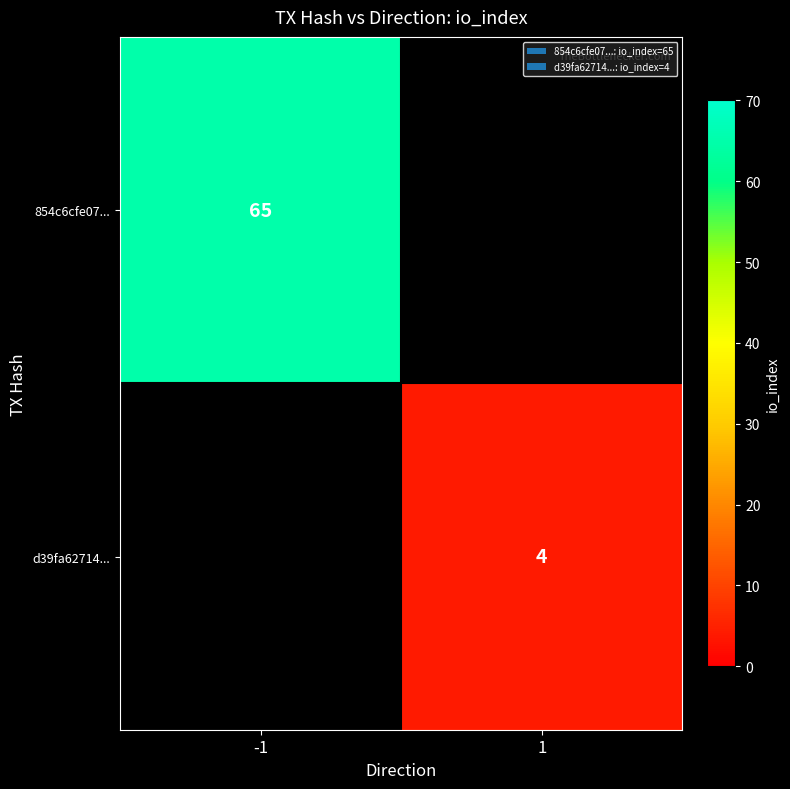

The value of d39fa62714... at 1 is 2. True or false?

False